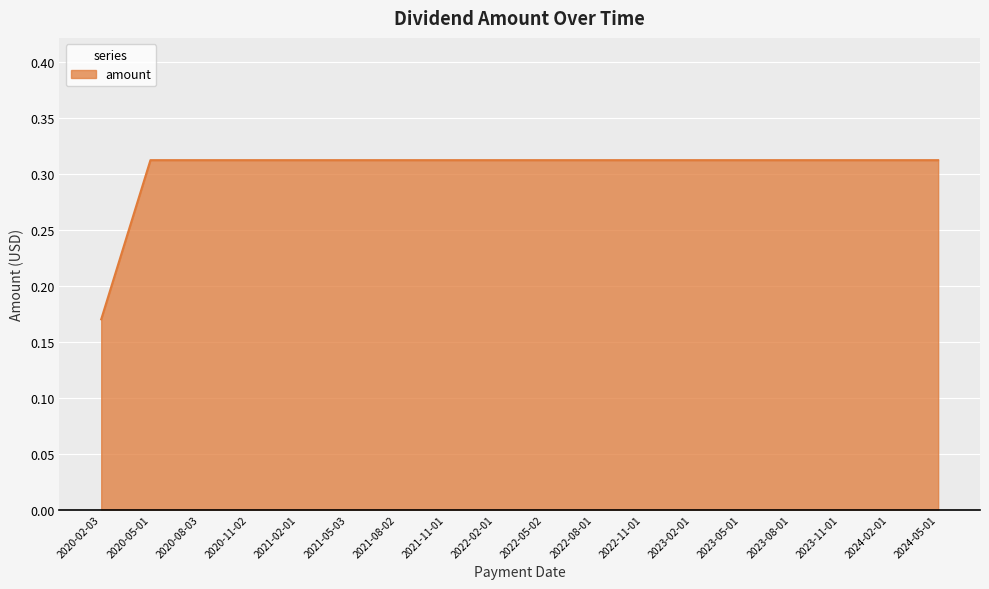

What position from the right is 2020-11-02?

15